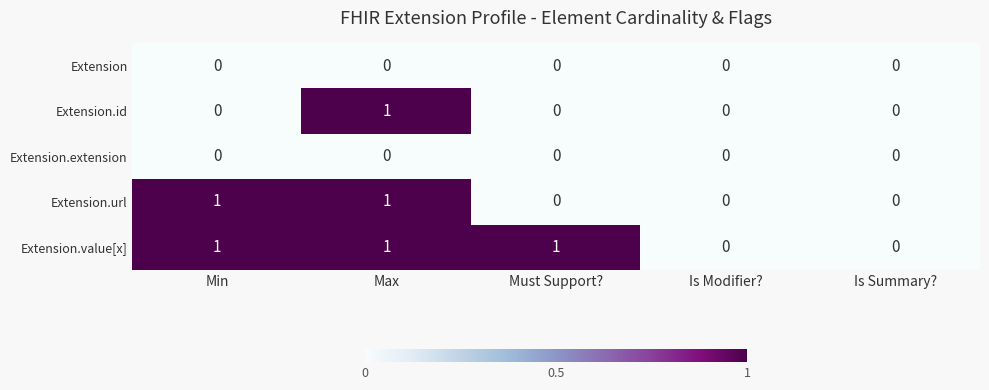

How many data points does each series have?

5